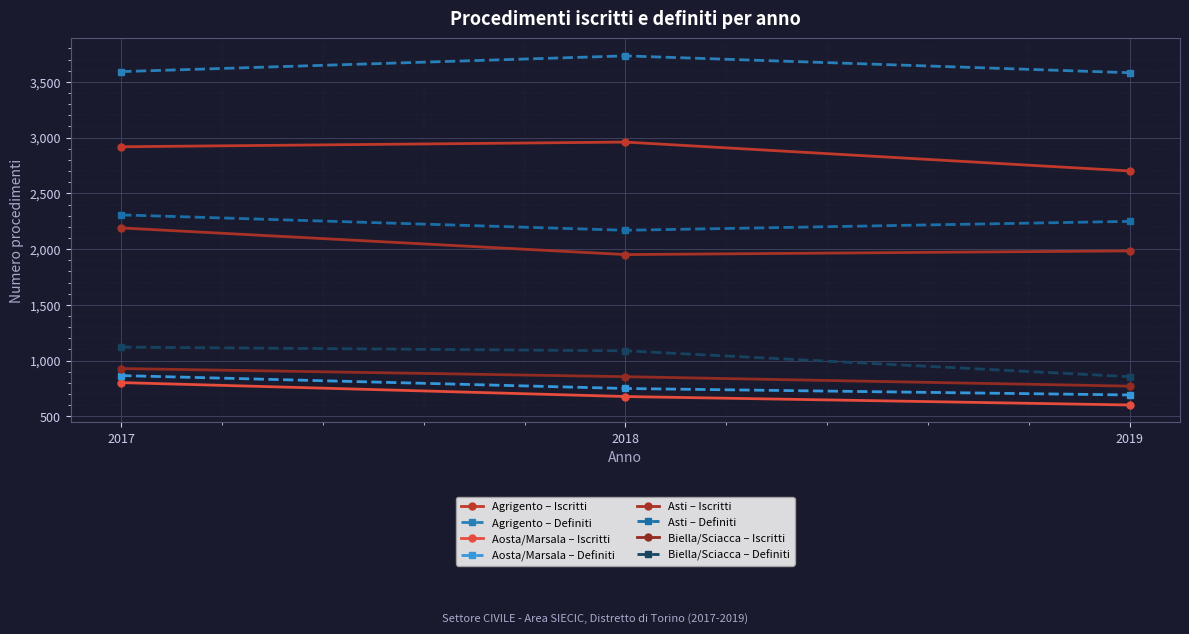

How many lines are shown in the chart?

8